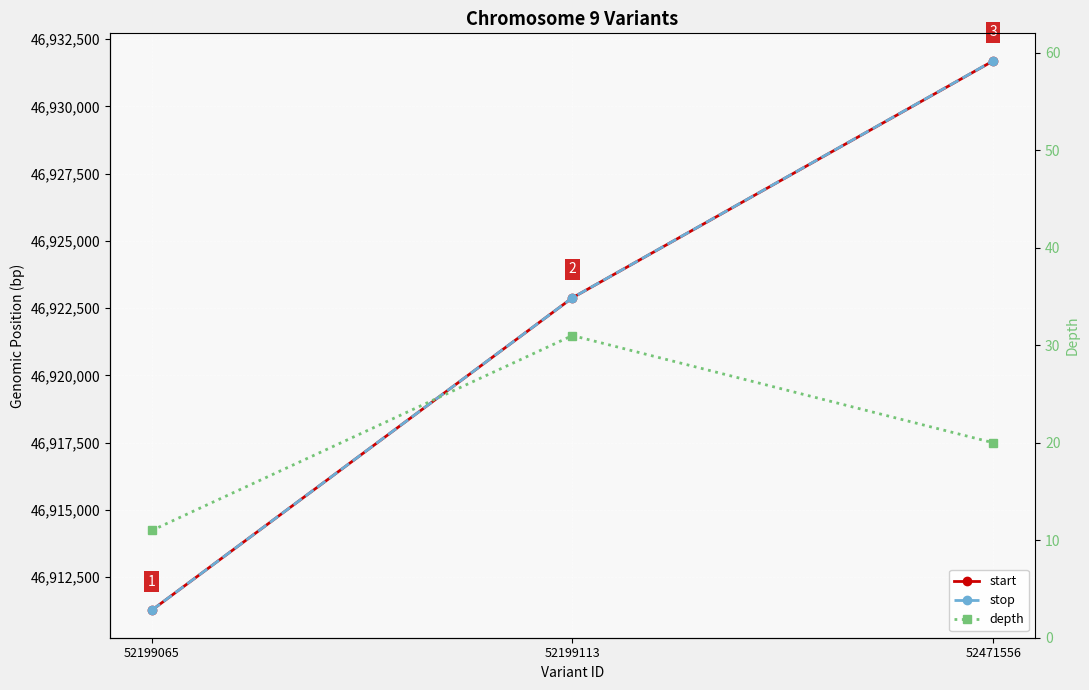

Count the depth values in the range 11 to 31.

3